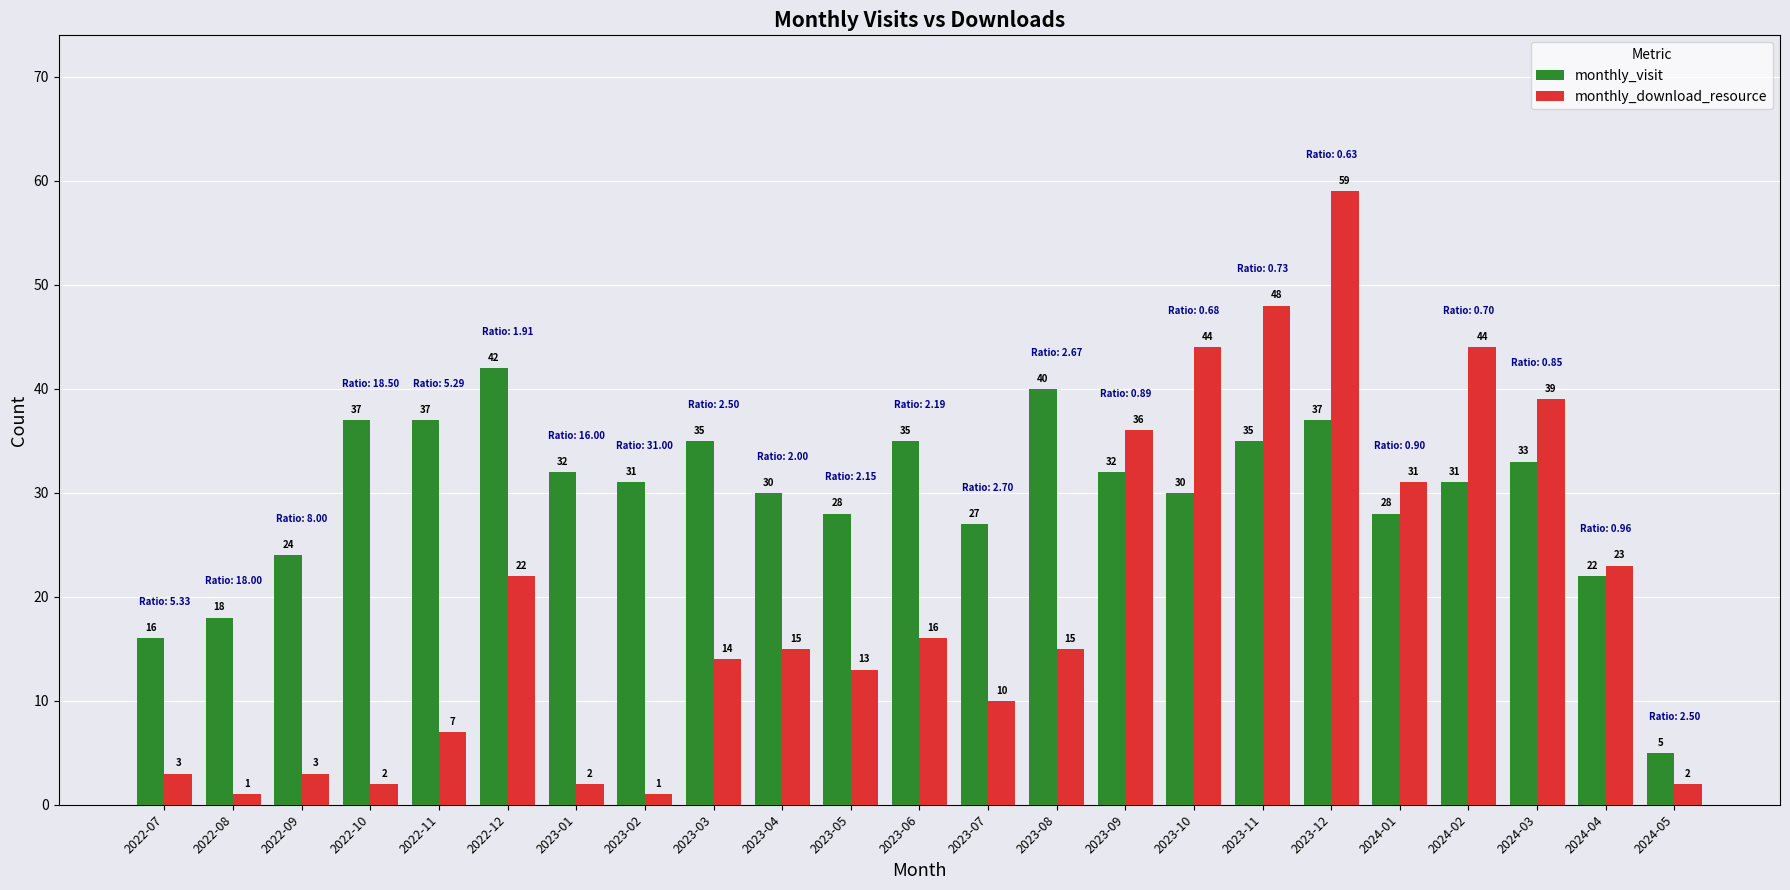

At which label does monthly_download_resource first exceed 15?

2022-12